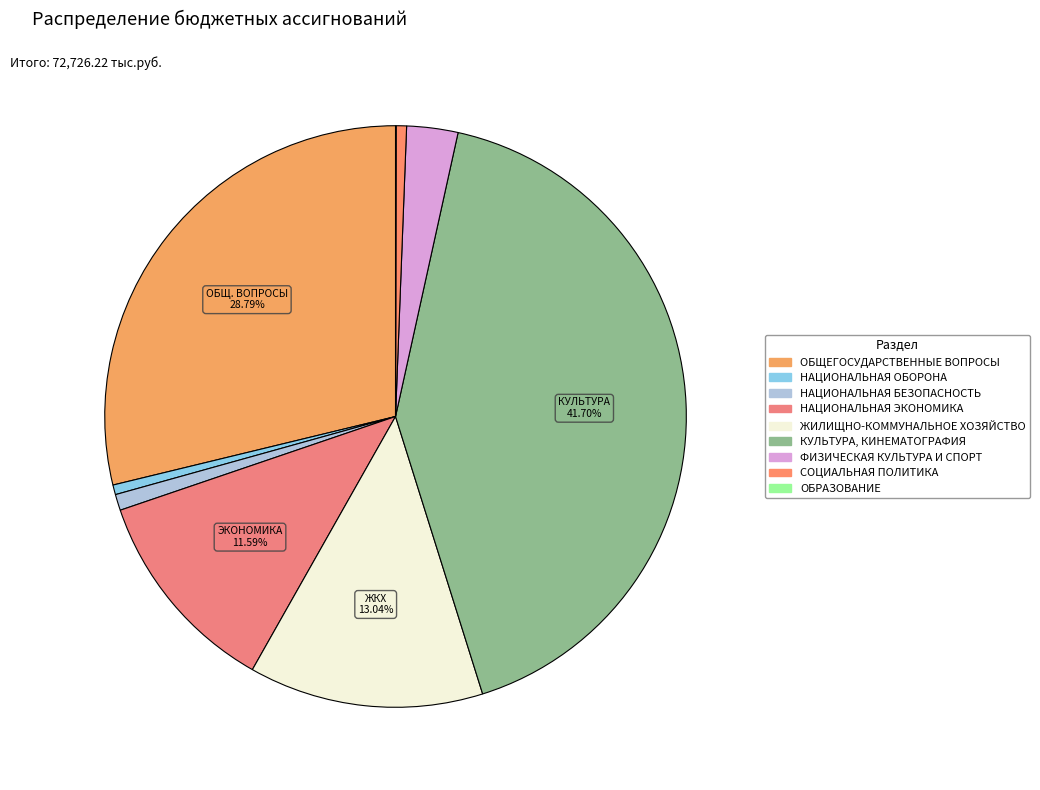

Combined, do ОБРАЗОВАНИЕ and НАЦИОНАЛЬНАЯ БЕЗОПАСНОСТЬ account for over 50%?

No